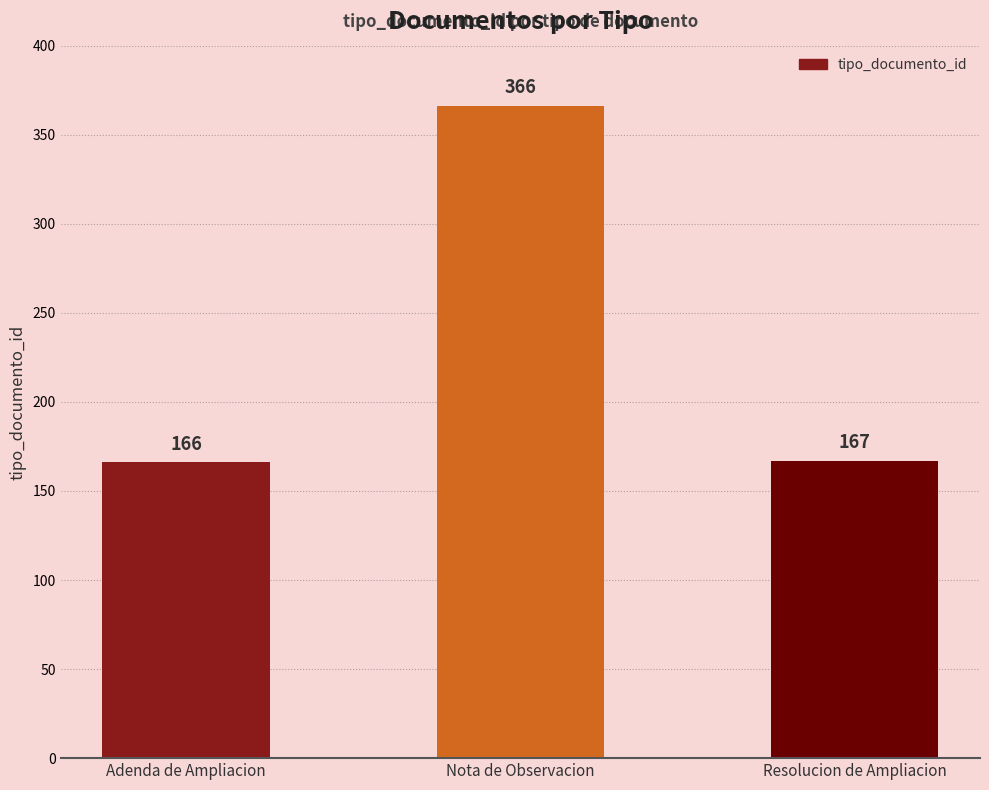

What is the difference between the values at Nota de Observacion and Adenda de Ampliacion?

200